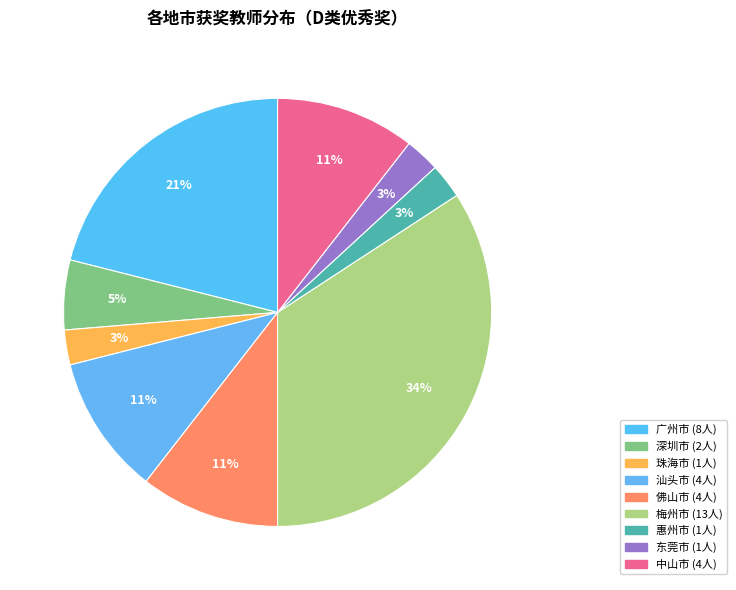

How many segments does this pie chart have?

9